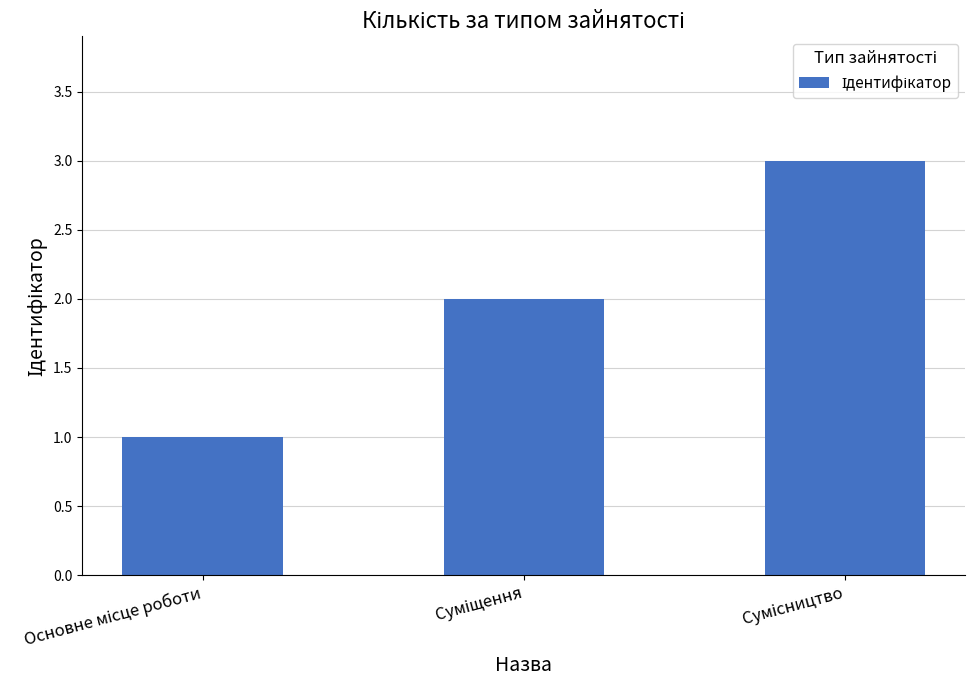

What is the difference between the second highest and minimum values?

1